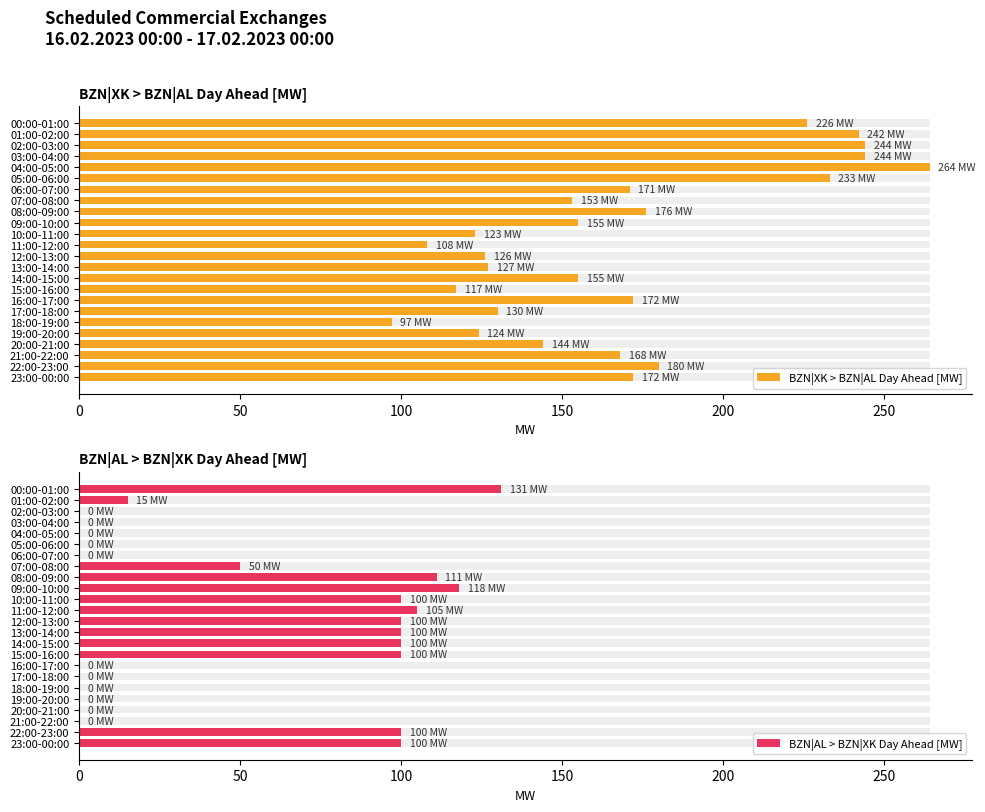

List the series in order of their overall mean, highest first.

BZN|XK > BZN|AL Day Ahead [MW], BZN|AL > BZN|XK Day Ahead [MW]